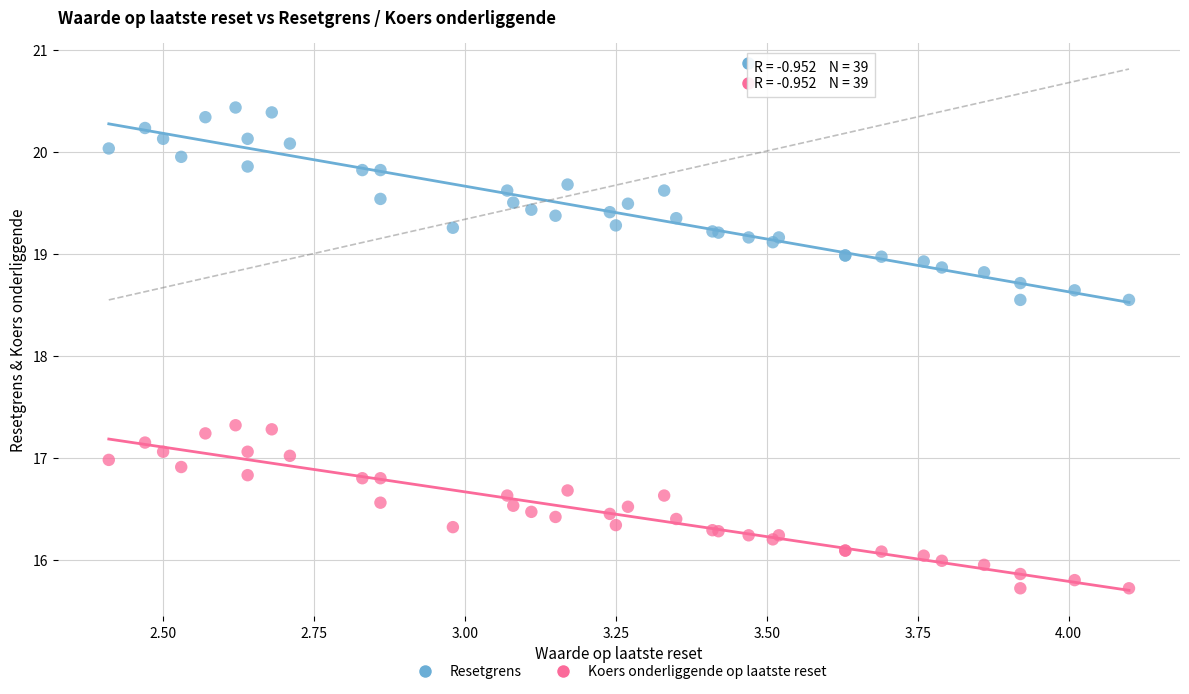

Which series reaches the maximum Y coordinate?

Resetgrens